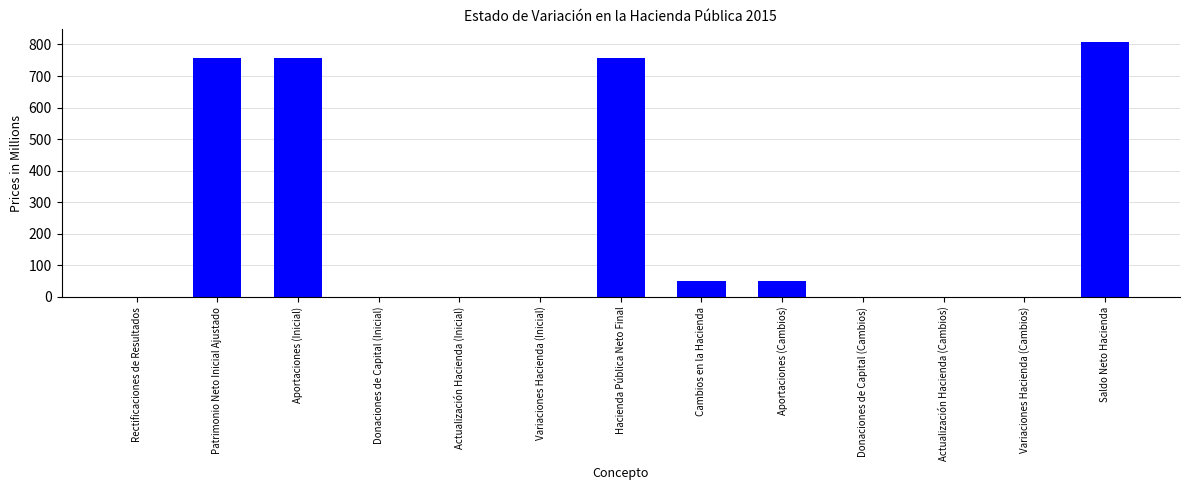

How many data points are above 0?

6